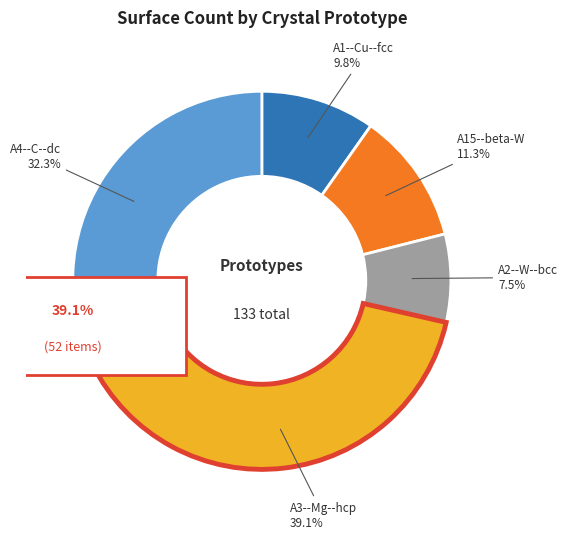

Which has a higher value, A15--beta-W or A2--W--bcc?

A15--beta-W